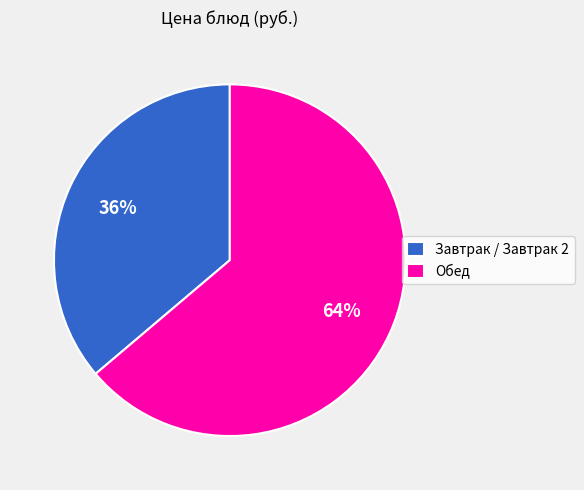

Is the sum of Обед and Завтрак / Завтрак 2 greater than half?

Yes